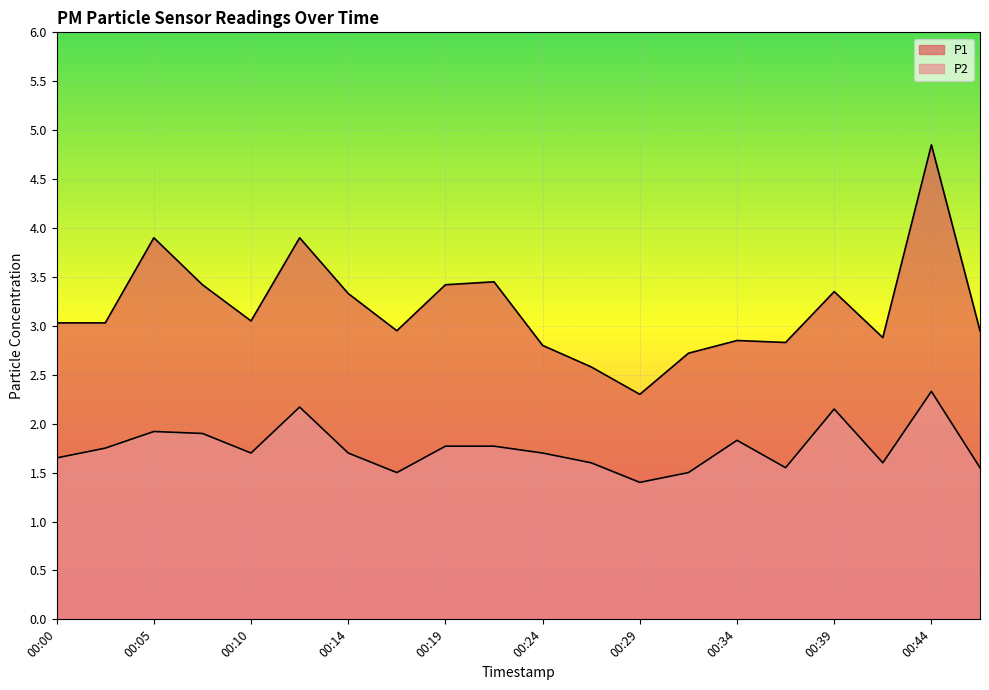

Reading left to right, extract all data points from this chart.

P1: 00:00=3.0	00:02=3.0	00:05=3.9	00:07=3.4	00:10=3.0	00:12=3.9	00:14=3.3	00:17=3.0	00:19=3.4	00:22=3.5	00:24=2.8	00:27=2.6	00:29=2.3	00:32=2.7	00:34=2.9	00:37=2.8	00:39=3.4	00:41=2.9	00:44=4.8	00:46=3.0
P2: 00:00=1.6	00:02=1.8	00:05=1.9	00:07=1.9	00:10=1.7	00:12=2.2	00:14=1.7	00:17=1.5	00:19=1.8	00:22=1.8	00:24=1.7	00:27=1.6	00:29=1.4	00:32=1.5	00:34=1.8	00:37=1.6	00:39=2.1	00:41=1.6	00:44=2.3	00:46=1.6